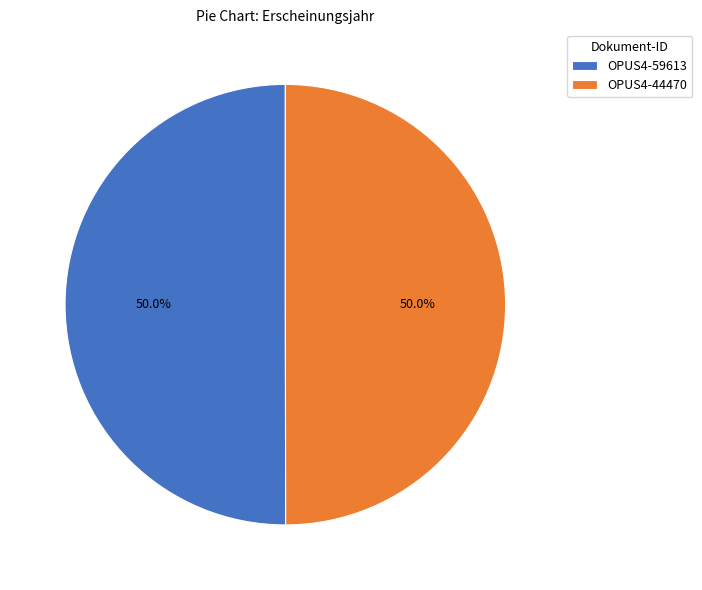

Approximately how many times larger is the value at OPUS4-59613 compared to OPUS4-44470?

1.0